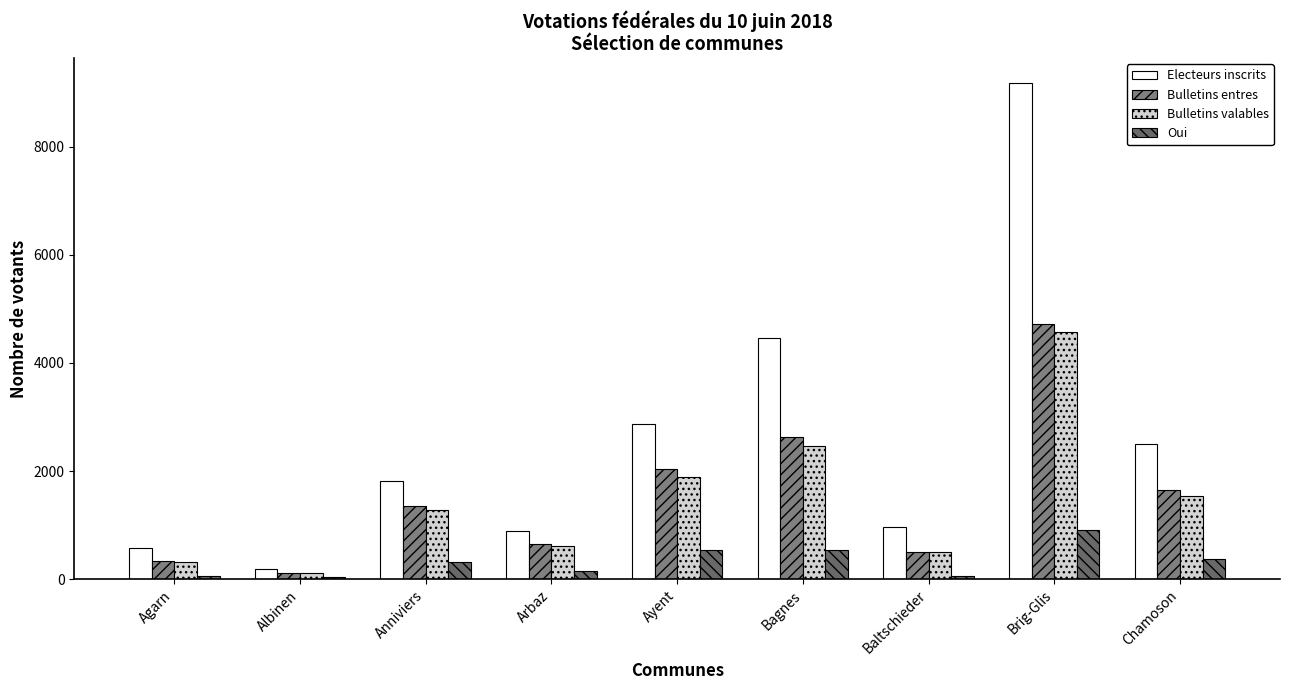

What is the label of the 5th bar from the left?

Ayent